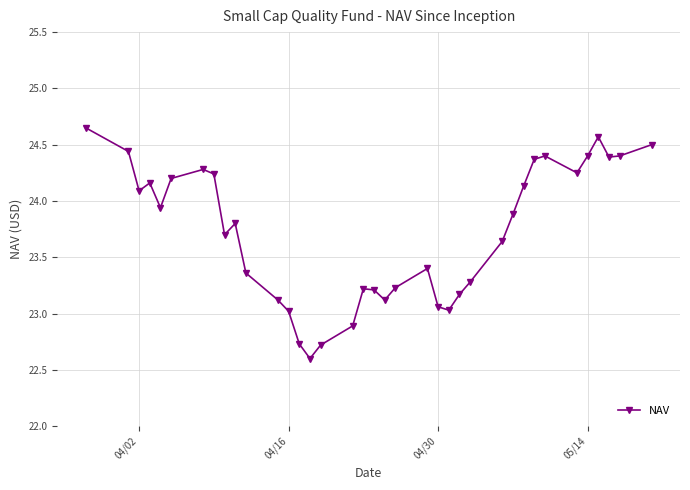

True or false: the data has more than 0 interior local peaks.

True